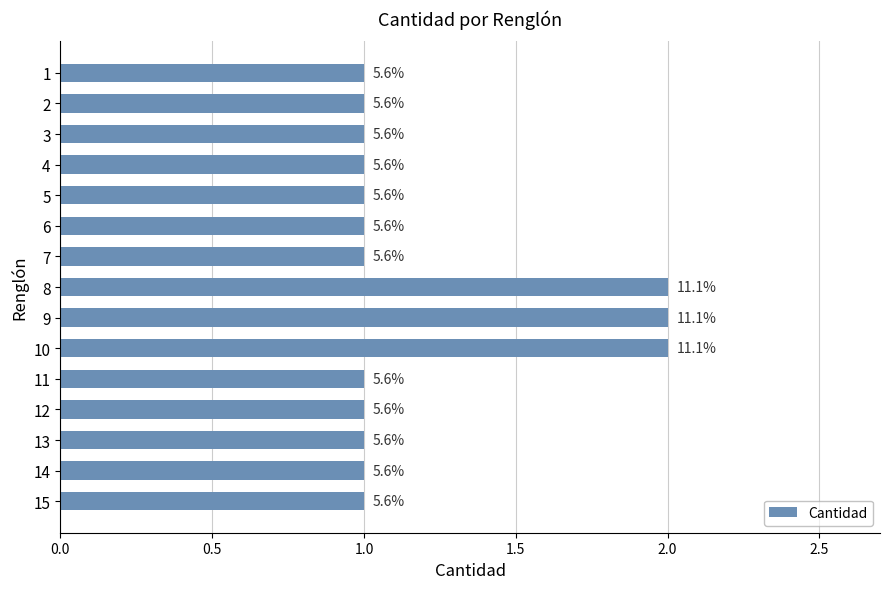

Does the chart contain stacked bars?

No